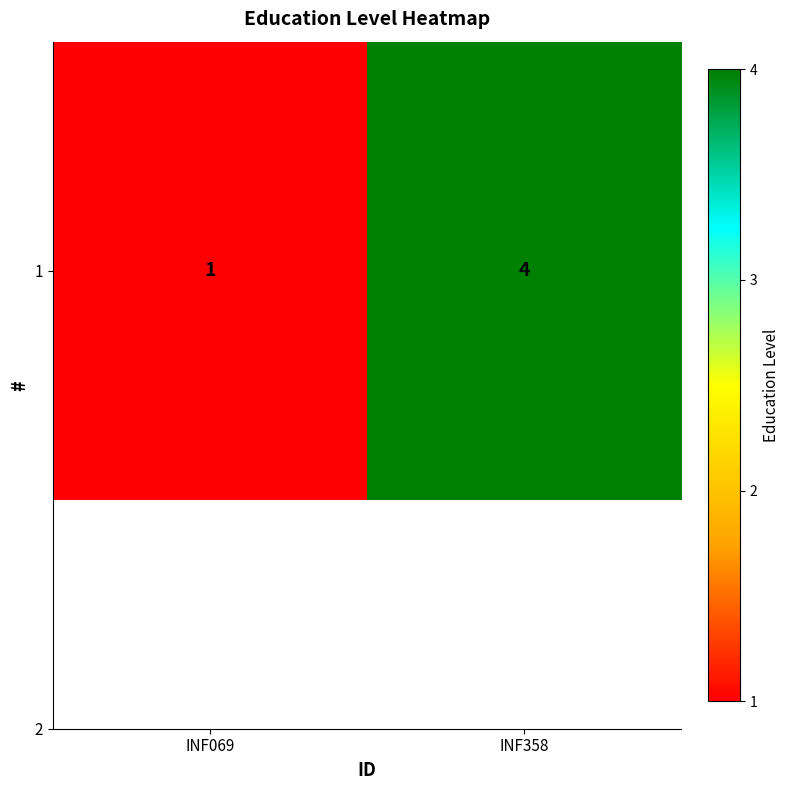

Which category has the highest value across all series?

INF358